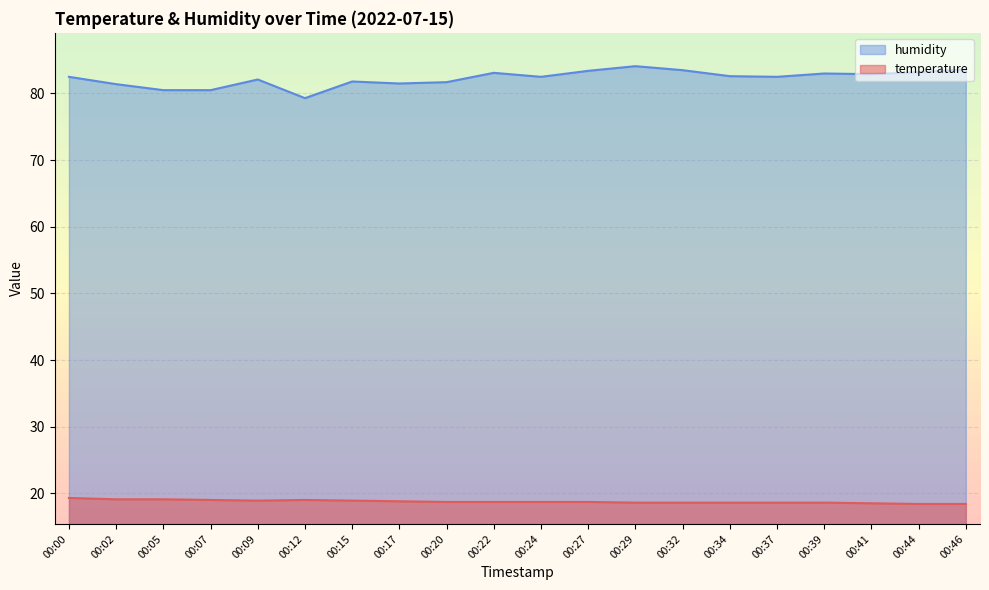

True or false: temperature has a value of 18.5 at 00:41.

True